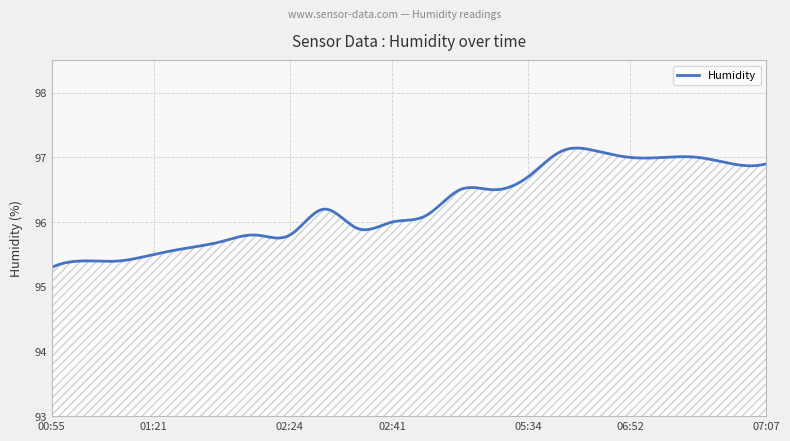

What is the minimum value shown in the chart?

95.3